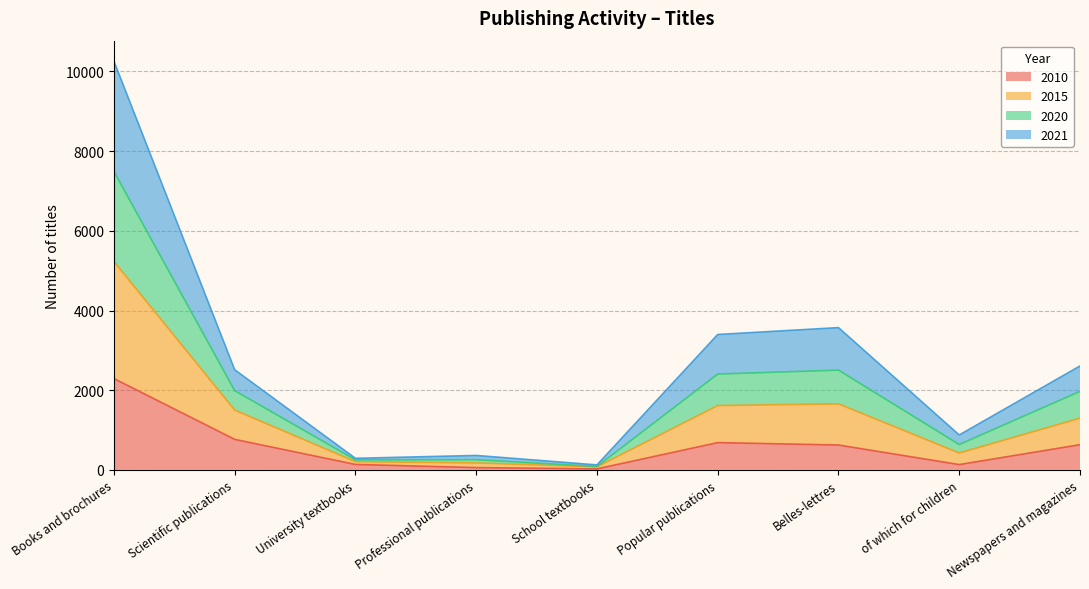

How many series are shown in this chart?

4